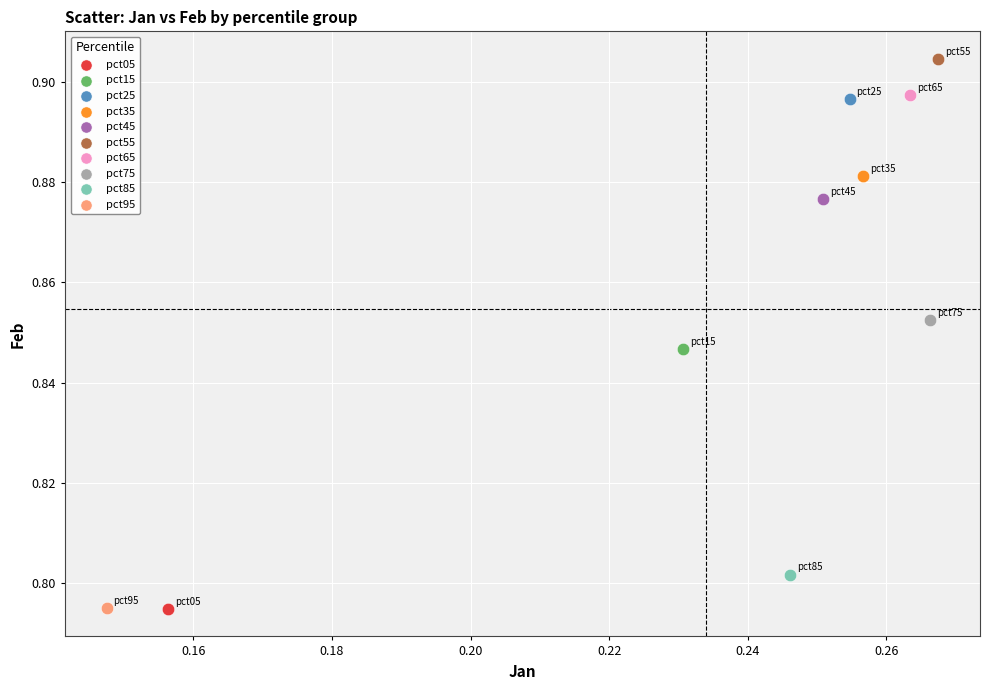

What are all the series names shown in the legend?

pct05, pct15, pct25, pct35, pct45, pct55, pct65, pct75, pct85, pct95